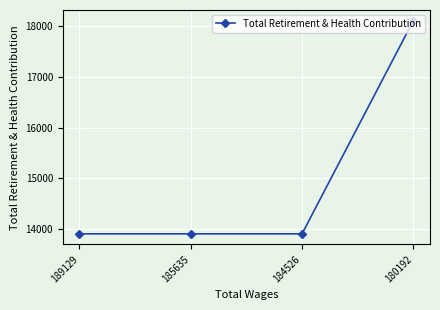

What is the minimum value shown in the chart?

13901